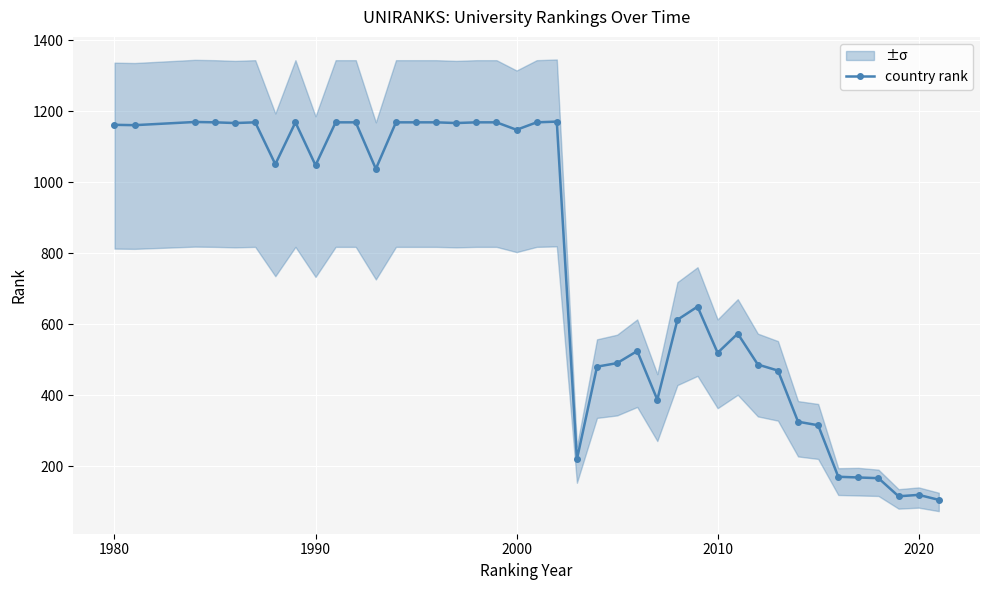

Count the number of values greater than 1048.

19